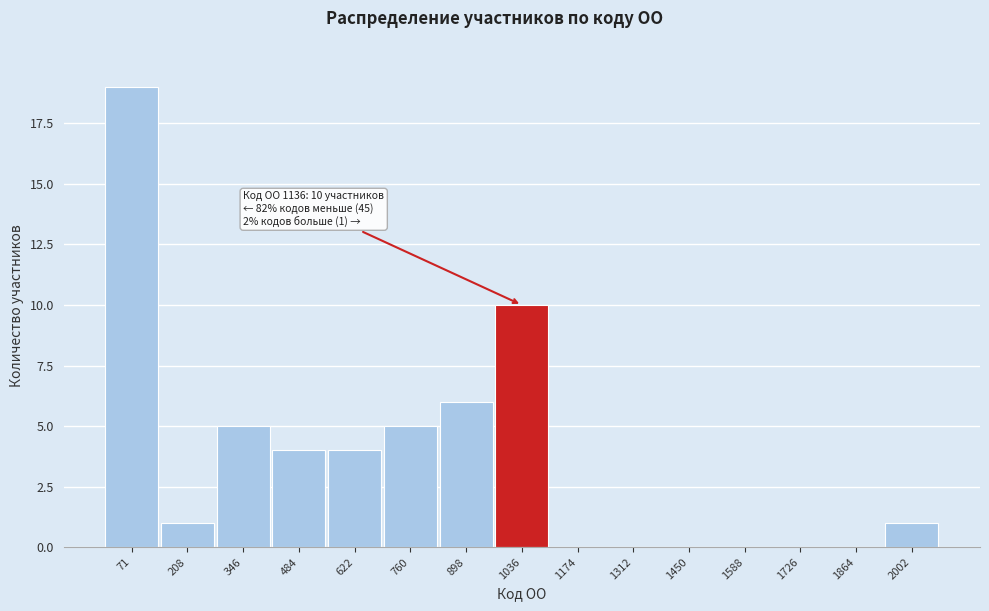

Reading left to right, list all the values displayed in this chart.

71=19	208=1	346=5	484=4	622=4	760=5	898=6	1036=10	1174=0	1312=0	1450=0	1588=0	1726=0	1864=0	2002=1